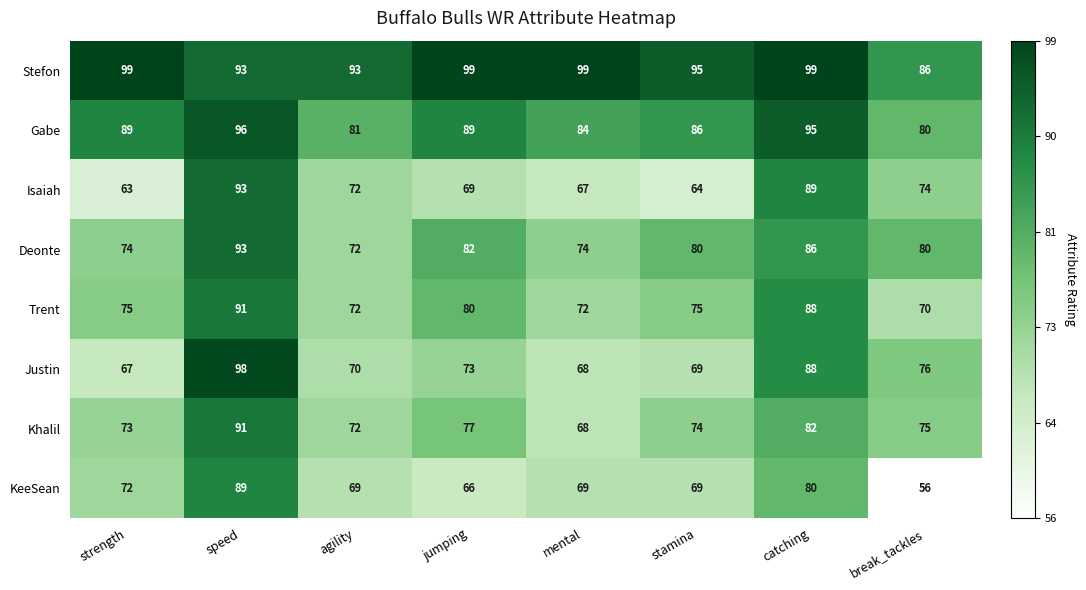

What is the difference between the Trent values at speed and stamina?

16